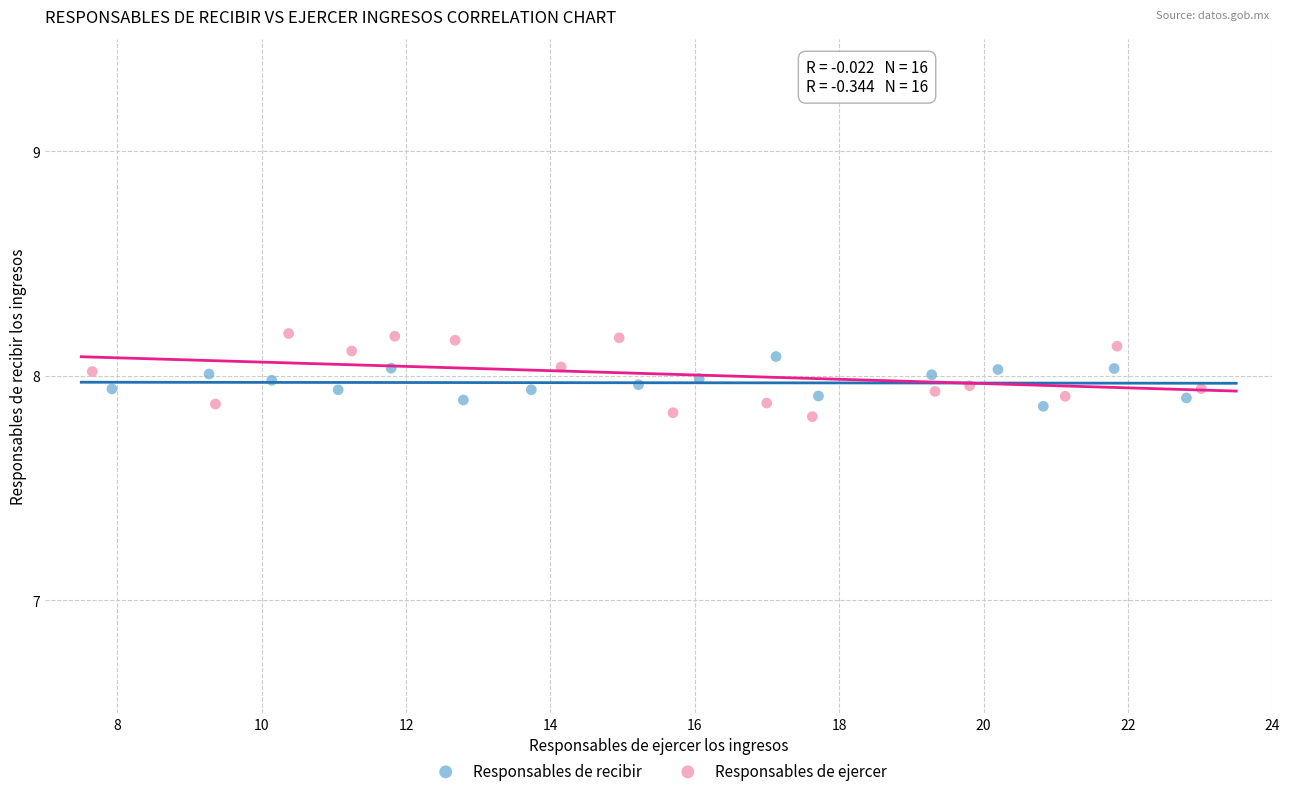

Which series has the largest Y range (max minus min)?

Responsables de ejercer